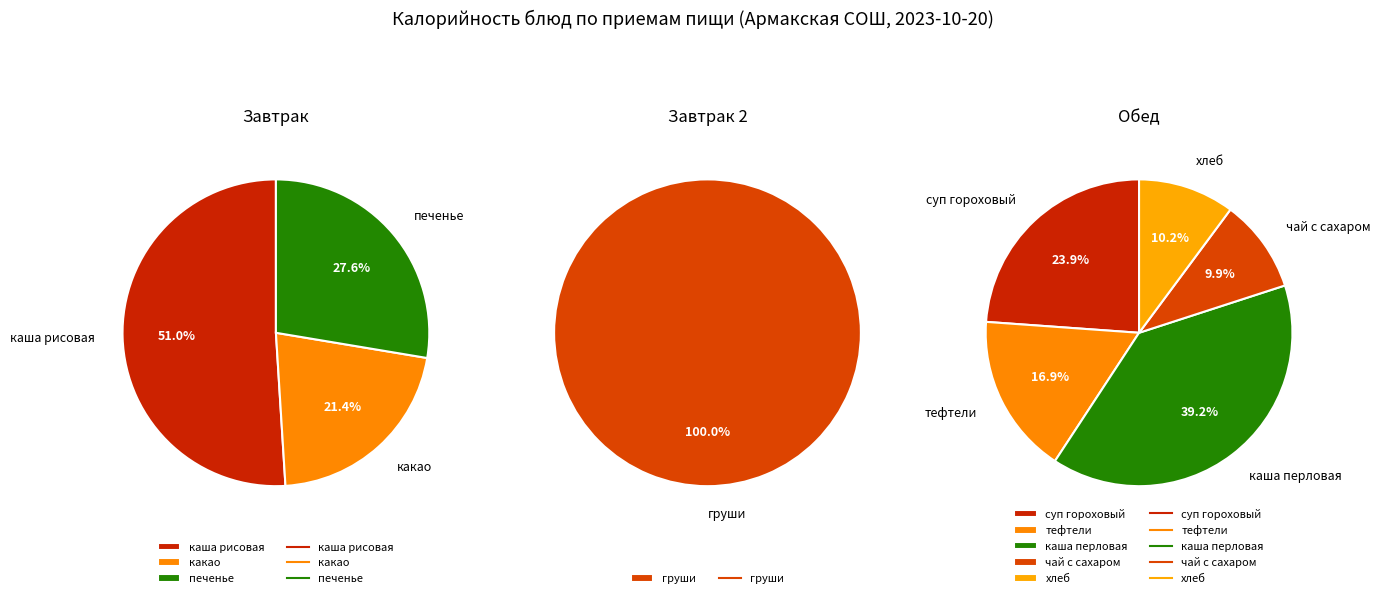

Which category has the smallest portion of the pie?

чай с сахаром